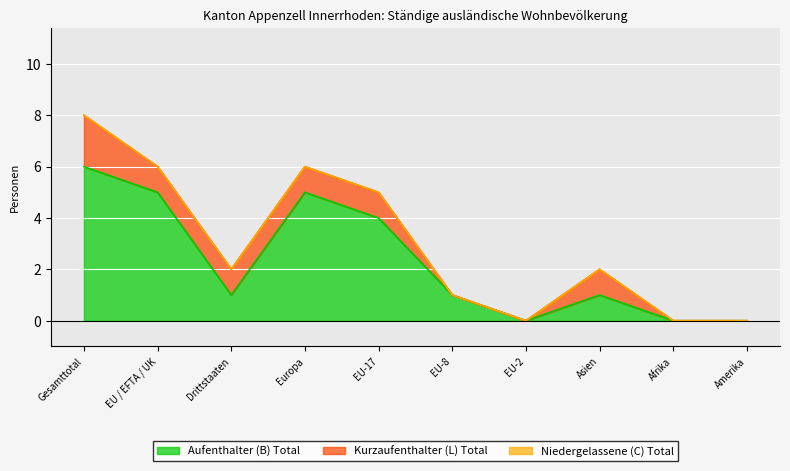

True or false: Kurzaufenthalter (L) Total and Aufenthalter (B) Total cross at least once.

False